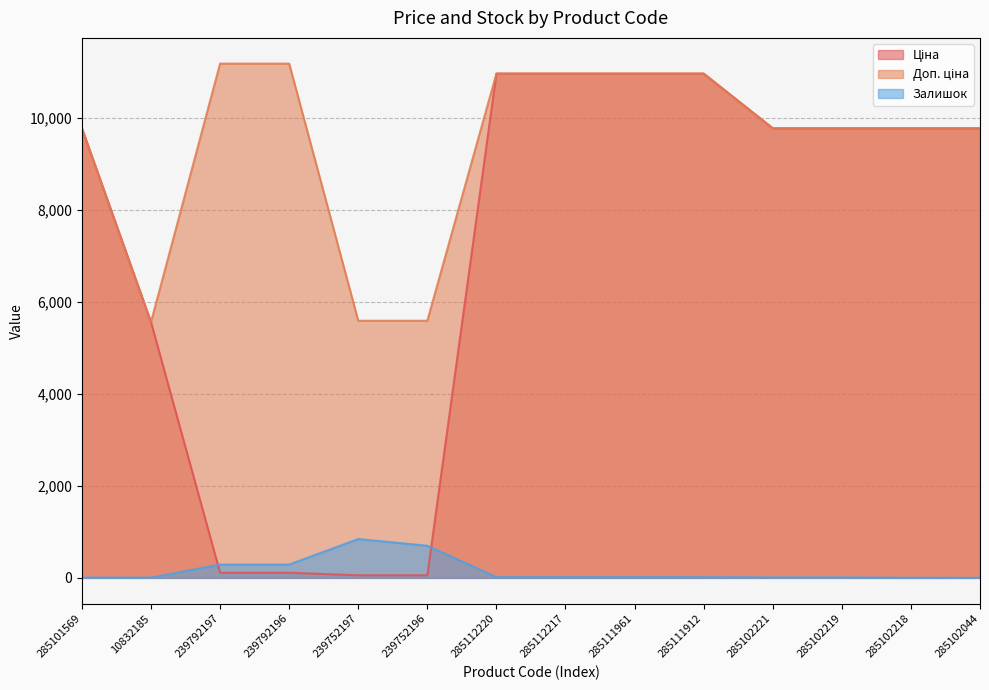

Does the chart have visible grid lines?

Yes